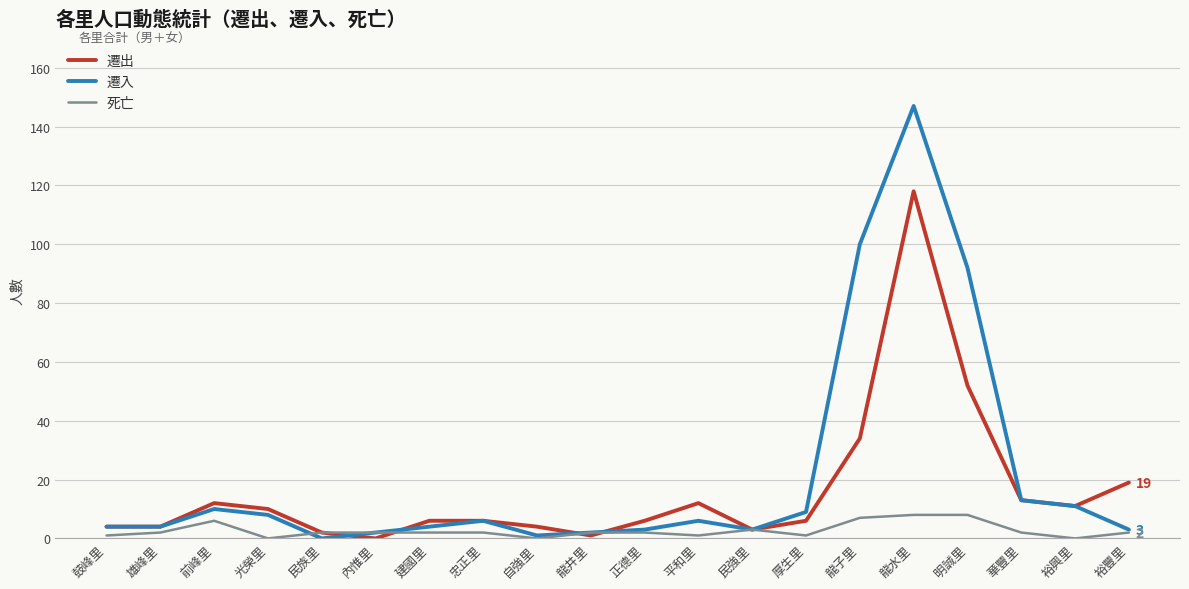

What position from the left is 龍水里?

16